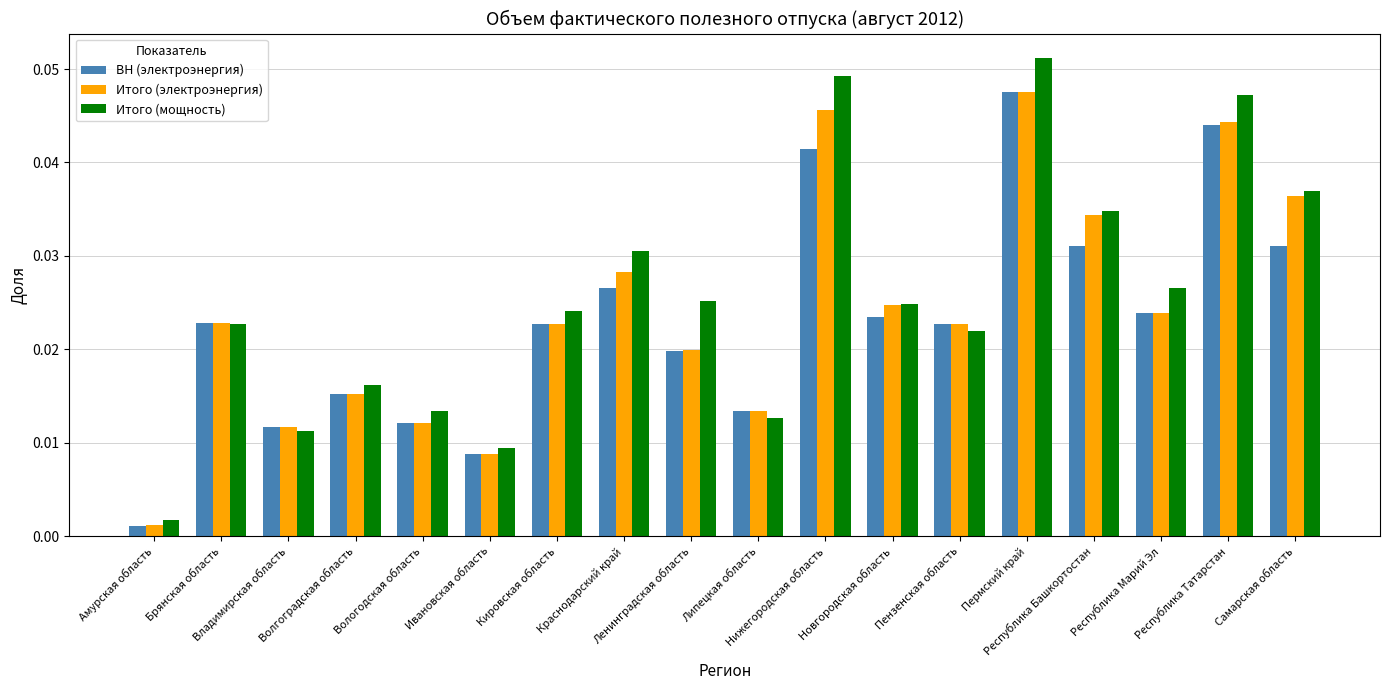

What is the sum of all Итого (мощность) values?

0.5